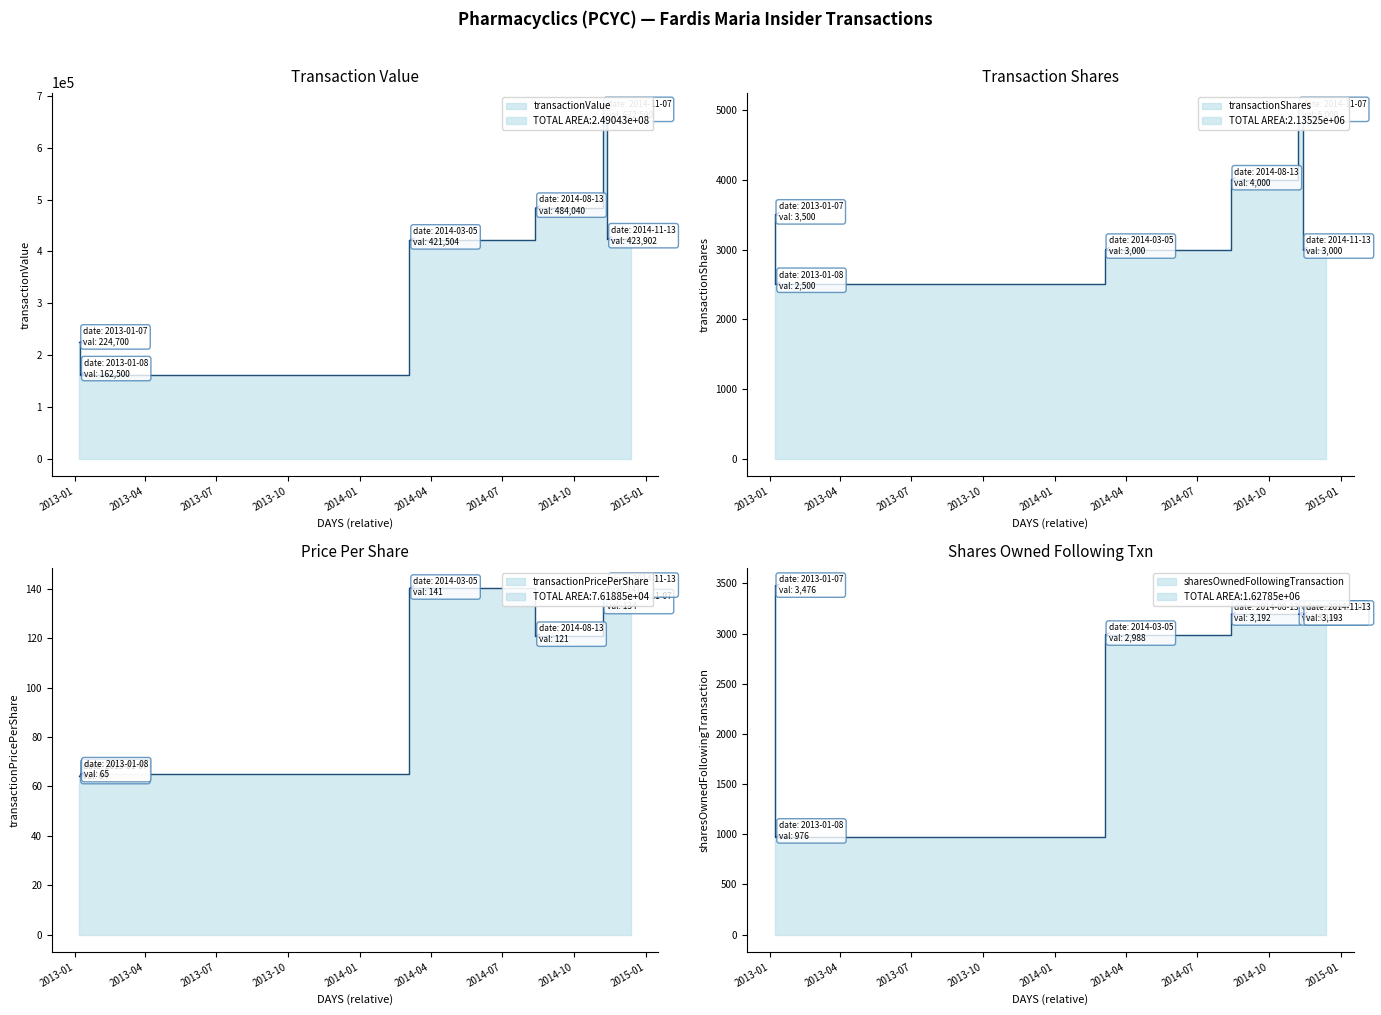

What is the total value across all series at 2013-01-07?

231740.2